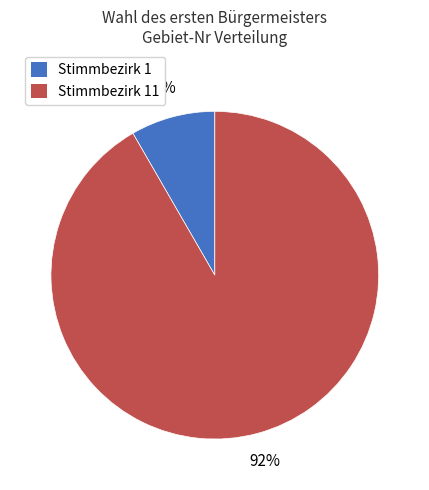

What is the smallest slice in the pie chart?

Stimmbezirk 1